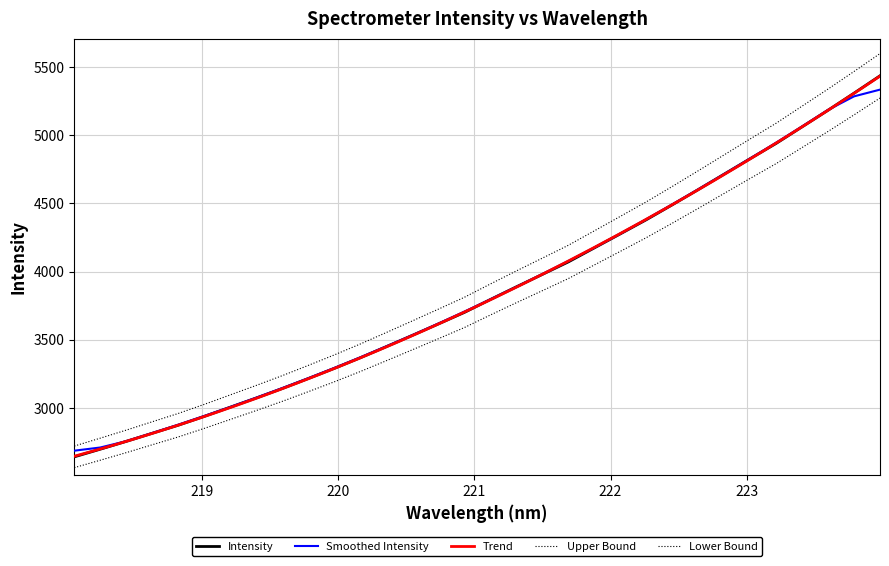

Reading right to left, what are all the values shown in this chart?

5273.8	5150.2	5028.9	4910.8	4792.6	4684.1	4574.1	4464.1	4355.6	4249.4	4148.8	4049.0	3949.2	3860.3	3772.0	3681.8	3589.9	3507.8	3426.8	3346.6	3267.4	3191.9	3119.5	3048.6	2981.1	2915.6	2850.1	2787.2	2729.8	2672.0	2616.3	2561.6